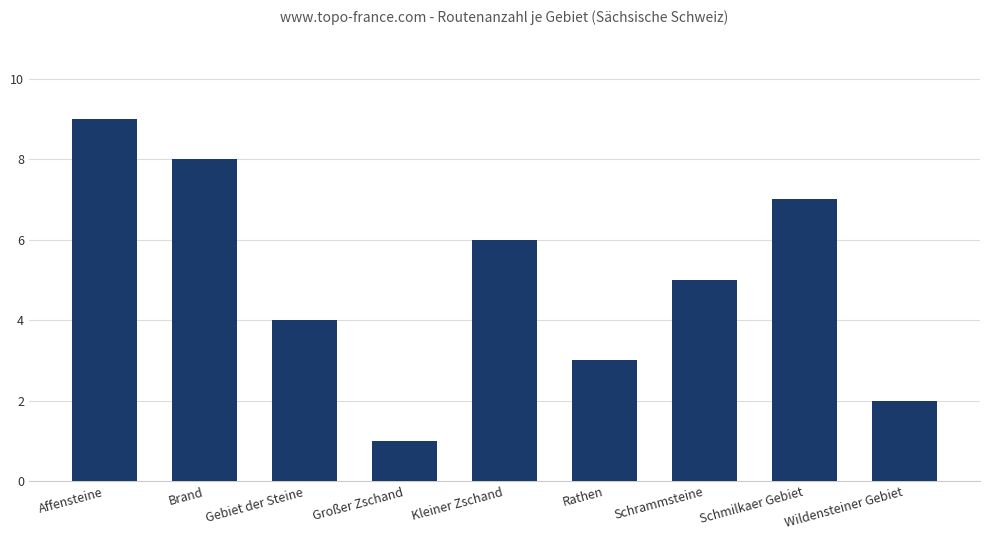

What is the smallest value displayed?

1